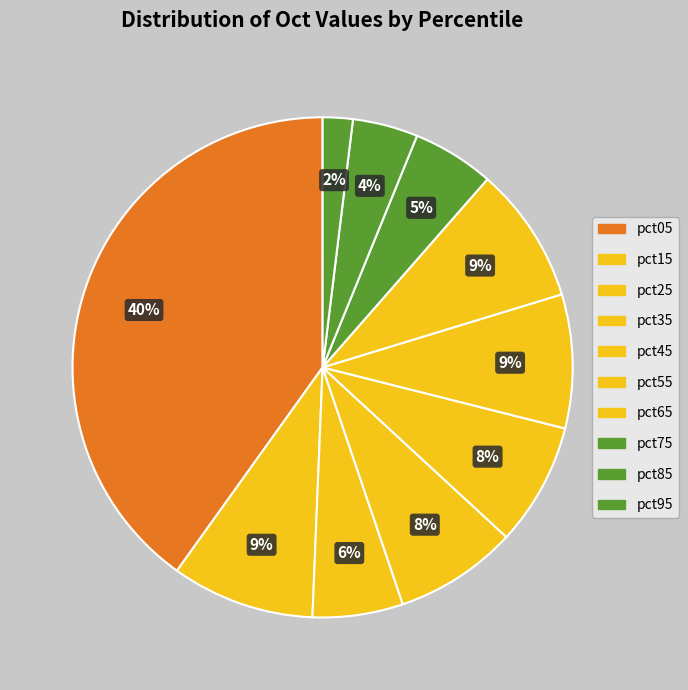

How many segments does this pie chart have?

10